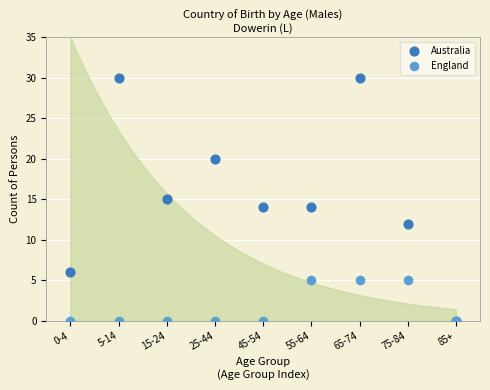

Which series reaches the maximum Y coordinate?

Australia